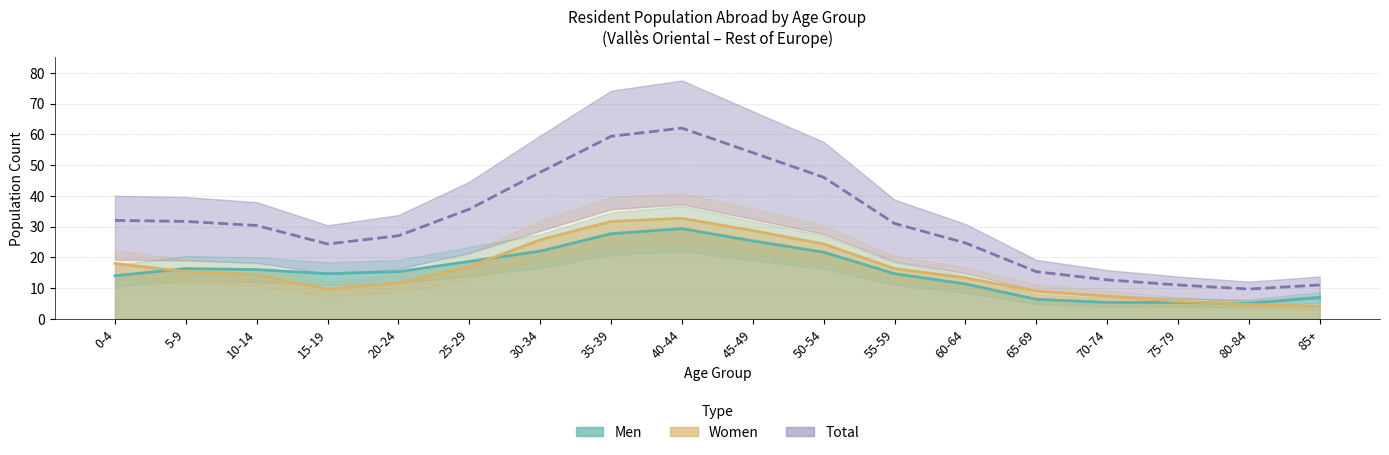

At which label does Total reach its minimum?

80-84